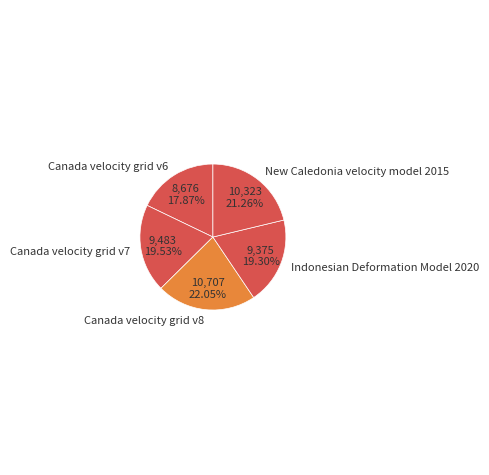

Count the number of slices in the pie.

5